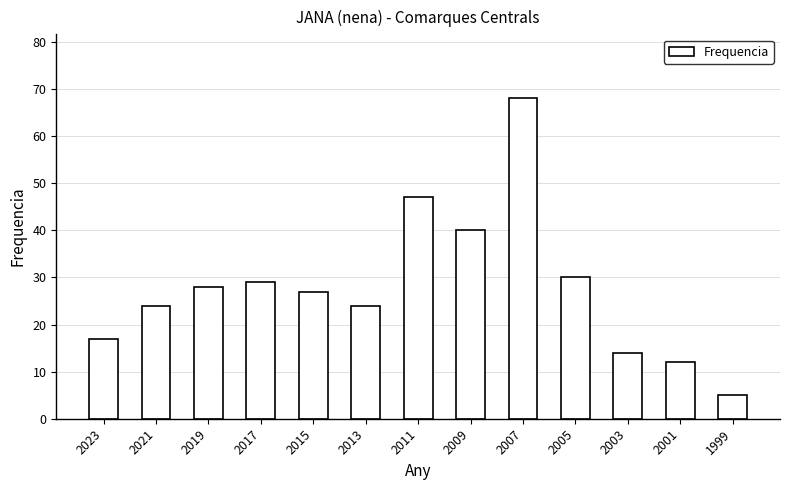

Where is the data nearest to the value 36?

2009